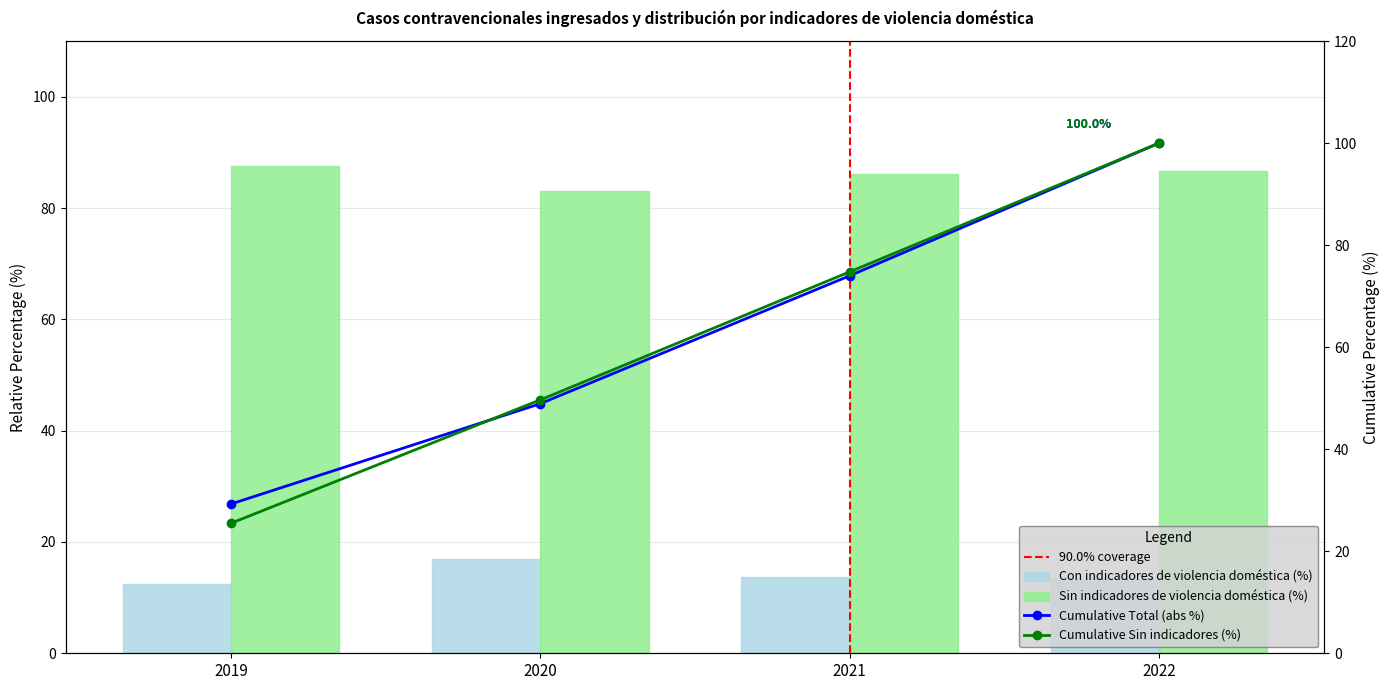

Where is Cumulative Total (abs %) nearest to the value 64?

2021